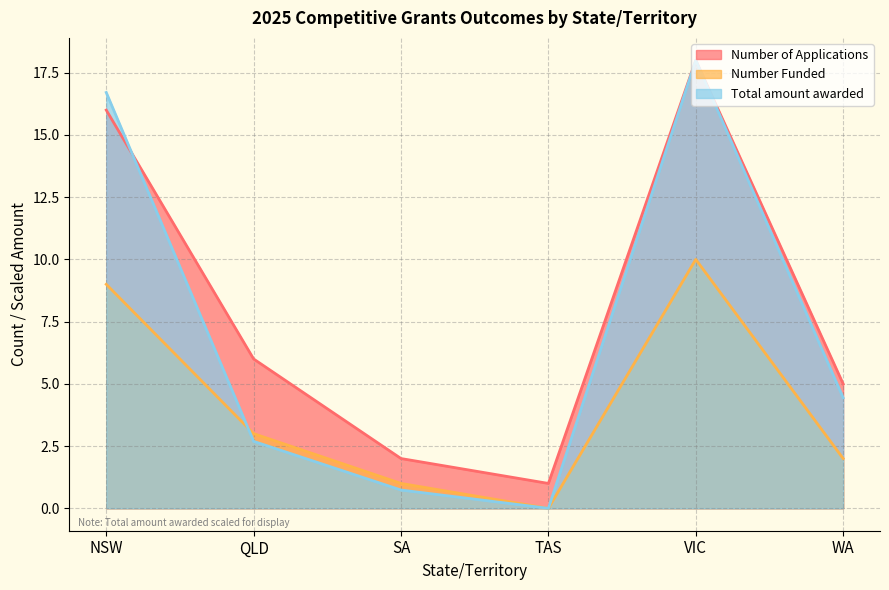

Between NSW and QLD, which series saw the biggest shift?

Total amount awarded